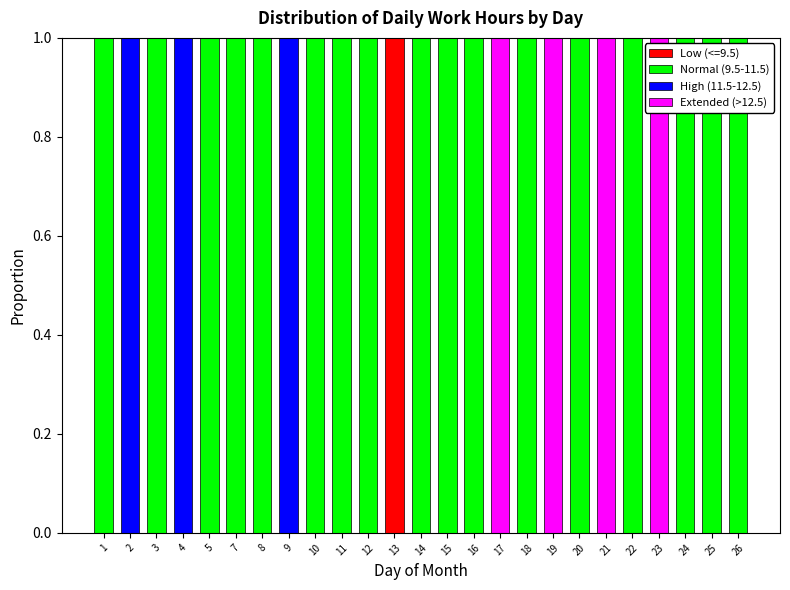

What is the total value across all series at 26?

1